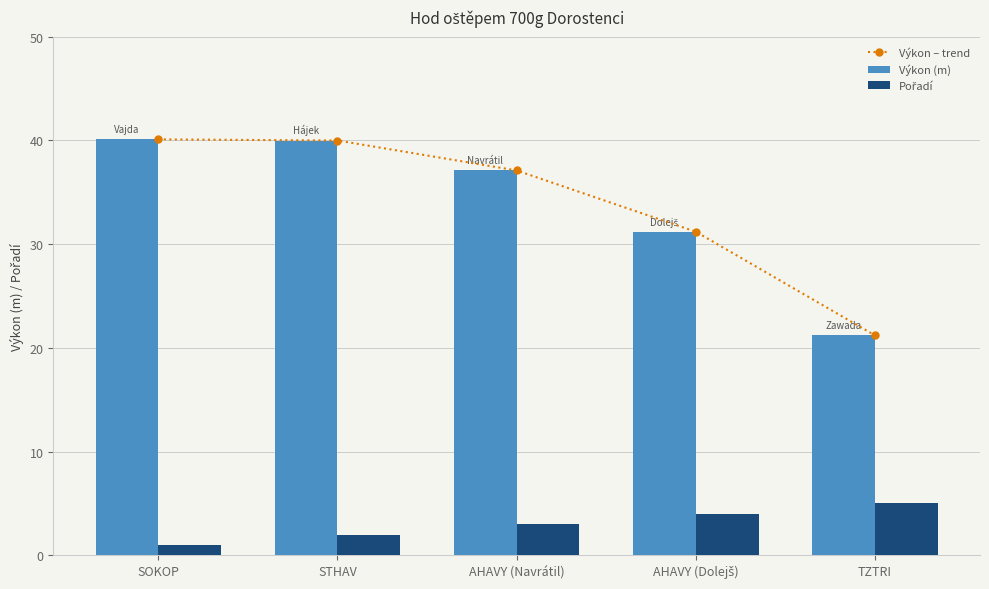

List the series in order of their peak value, lowest first.

Pořadí, Výkon – trend, Výkon (m)